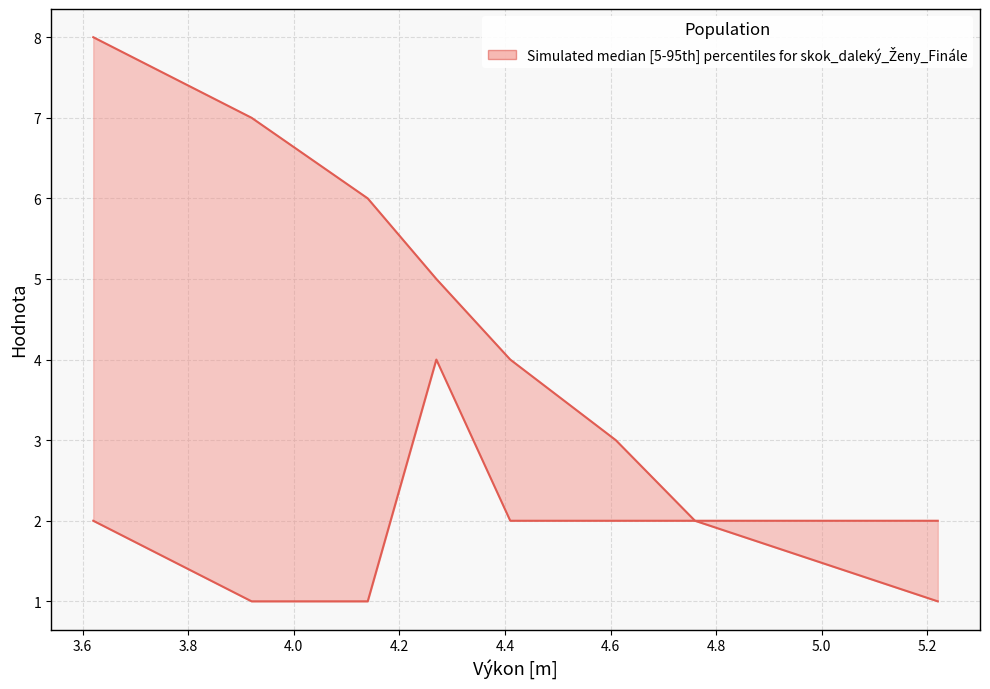

True or false: Pořadí and Ročník intersect in this chart.

False